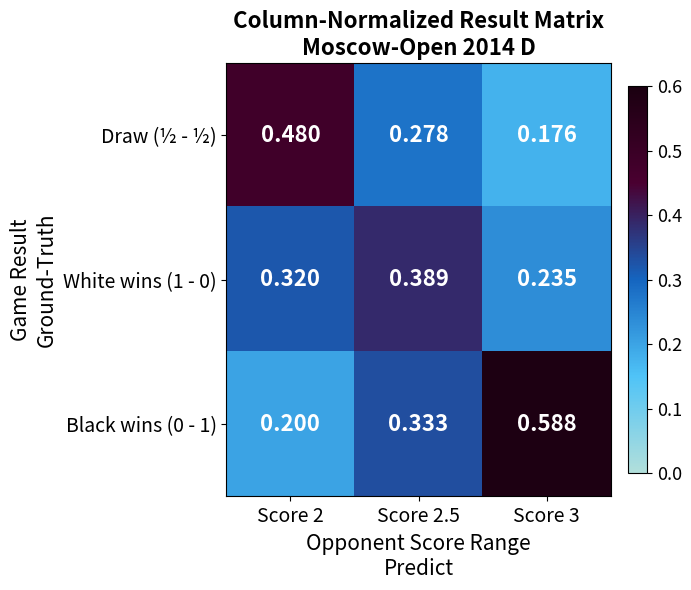

Is the value of White wins (1 - 0) at Score 3 greater than the value of Draw (½ - ½) at Score 3?

Yes